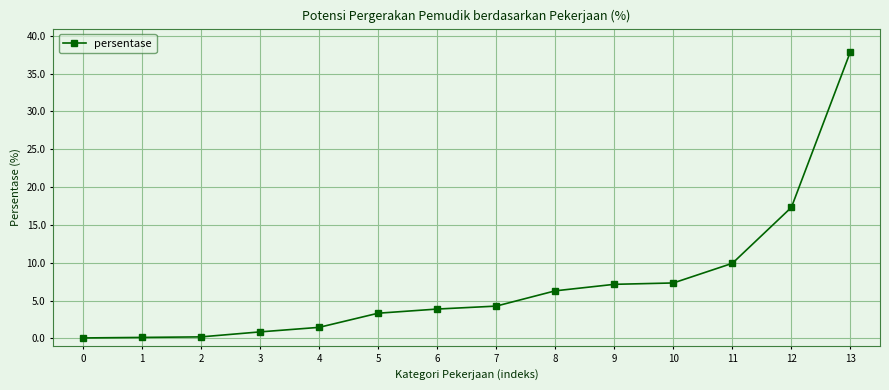

What is the ratio of the value at 6 to the value at 8?

0.6